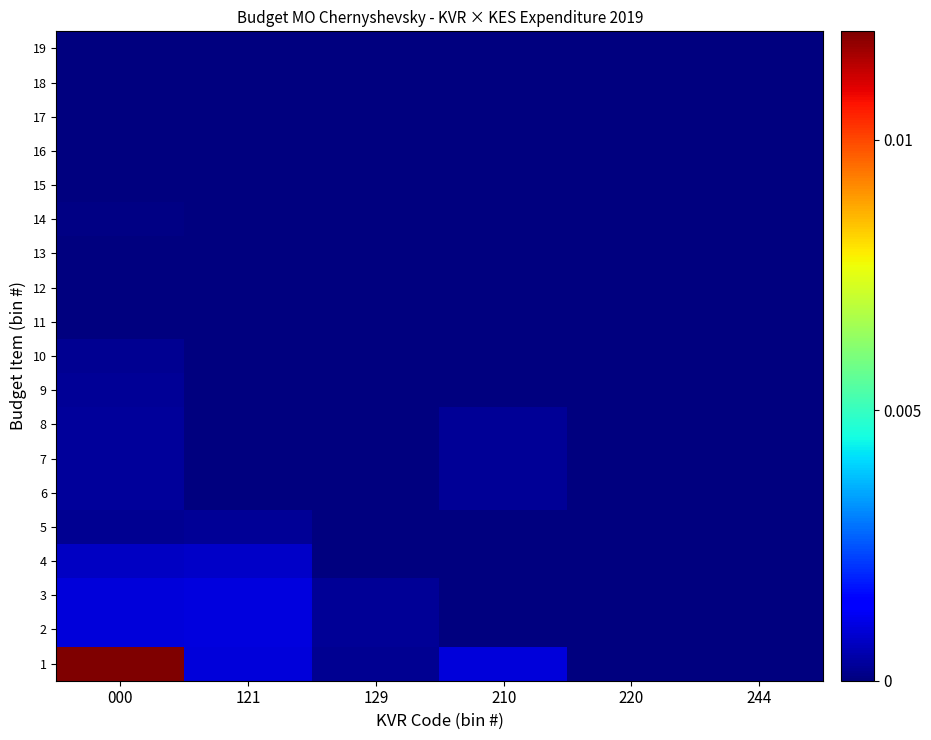

Rank the series by their maximum value, from lowest to highest.

11, 12, 13, 18, 17, 16, 19, 15, 14, 10, 5, 9, 6, 7, 8, 4, 2, 3, 1